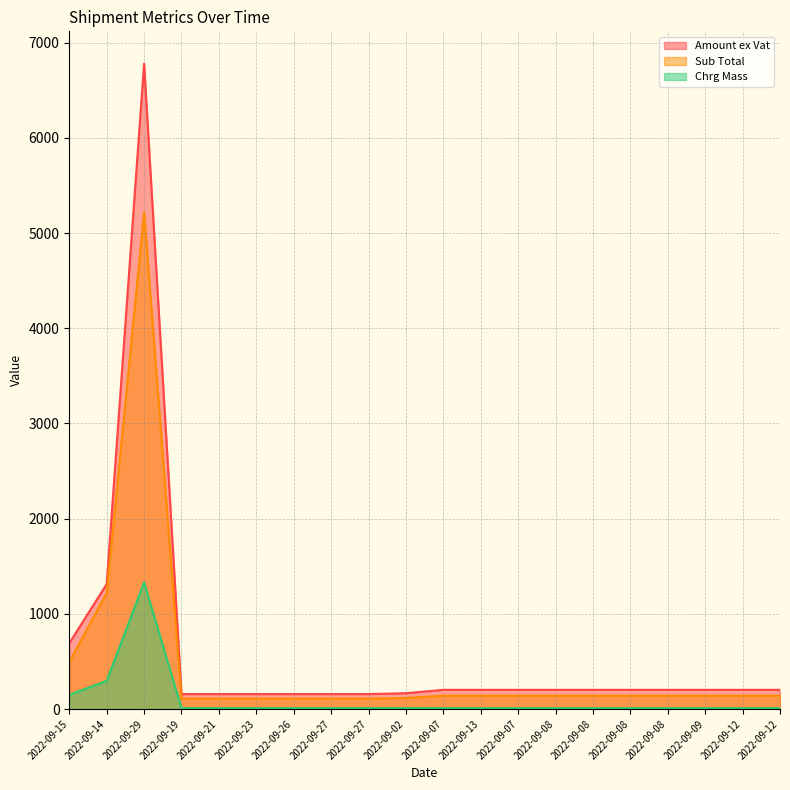

True or false: Sub Total and Chrg Mass intersect in this chart.

False